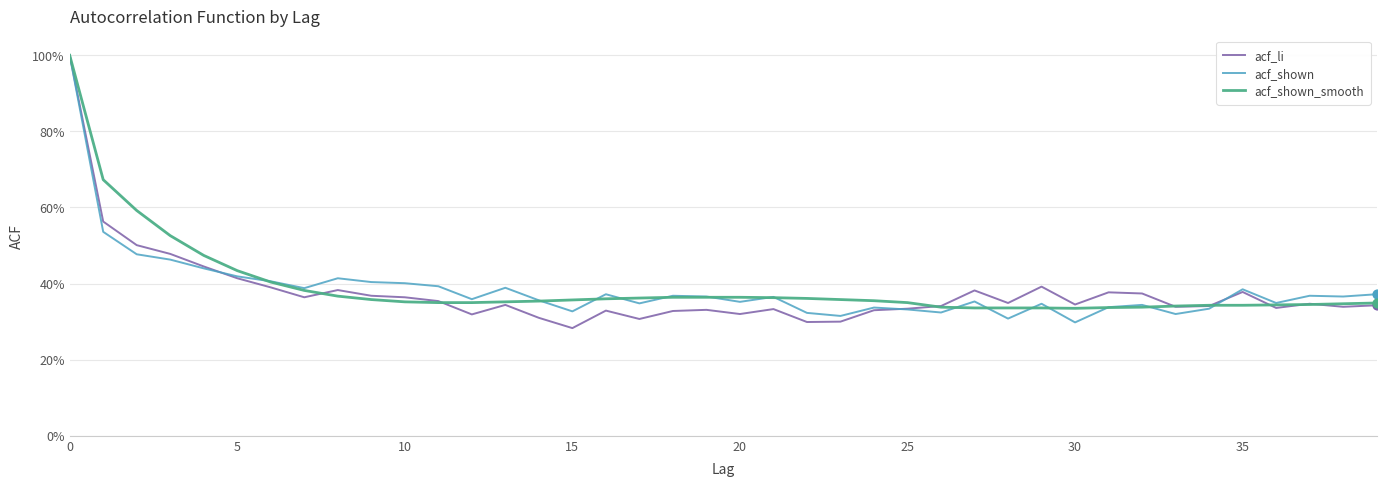

Which series has the largest total across all categories?

acf_shown_smooth